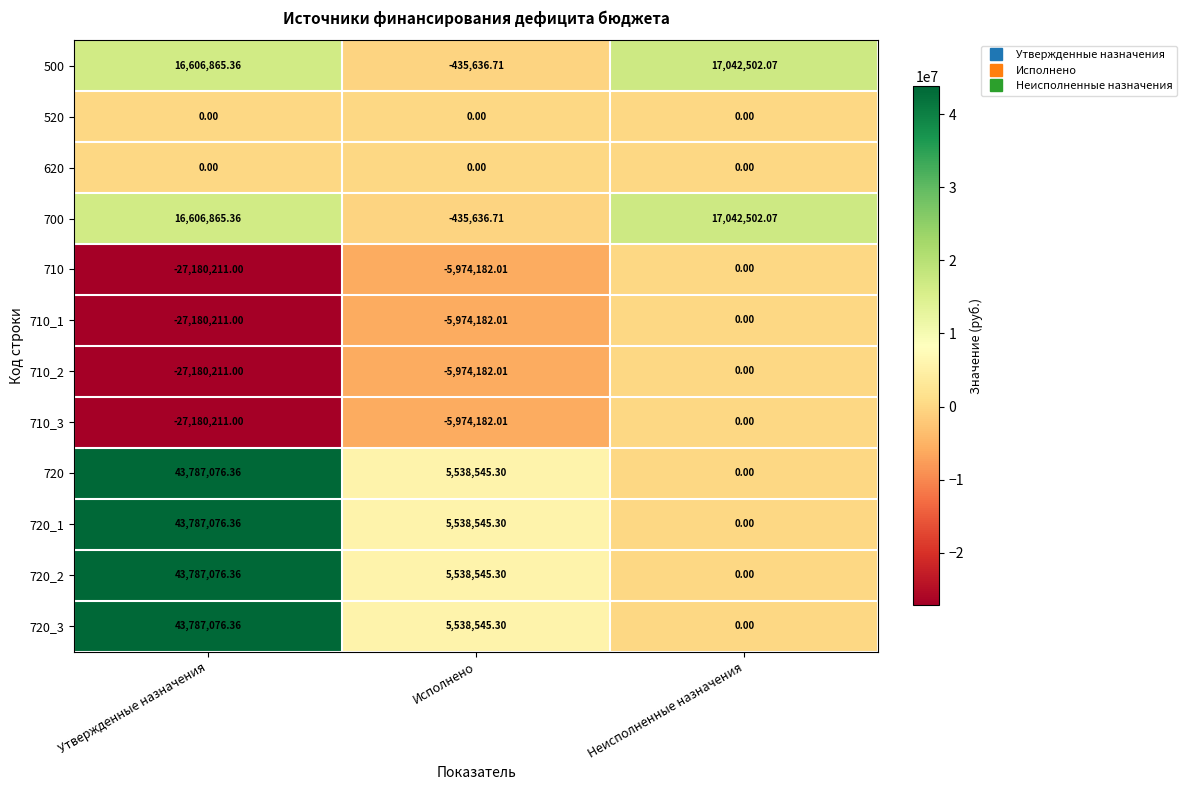

Which label corresponds to the largest value in the chart?

Утвержденные назначения